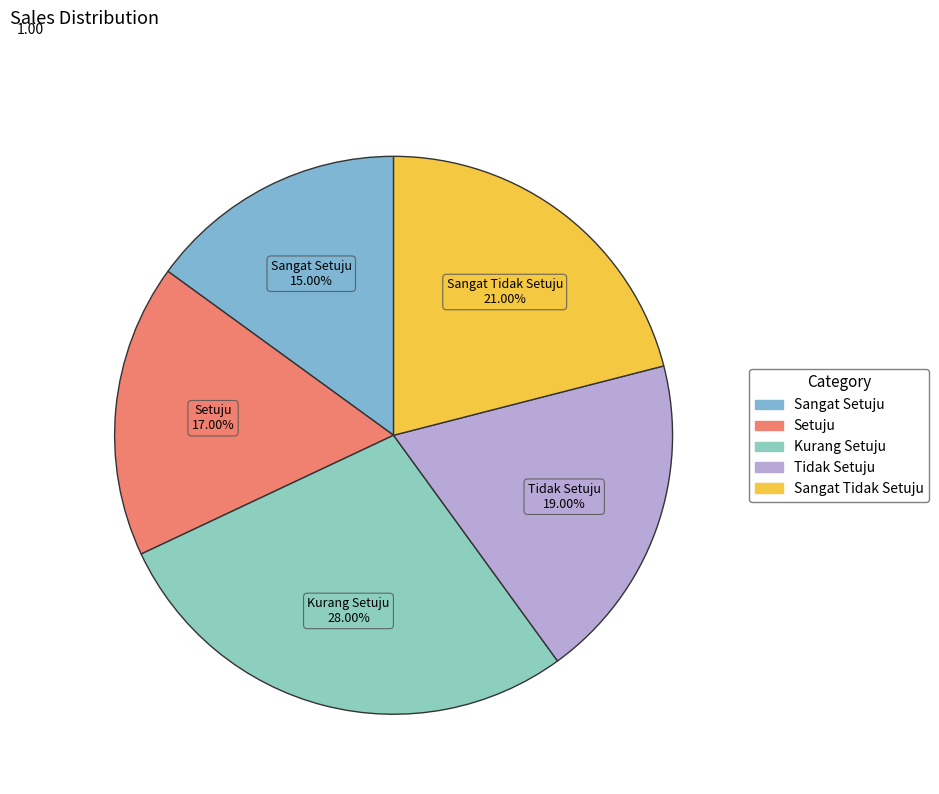

To the nearest percent, what is the combined percentage of Tidak Setuju and Setuju?

36%